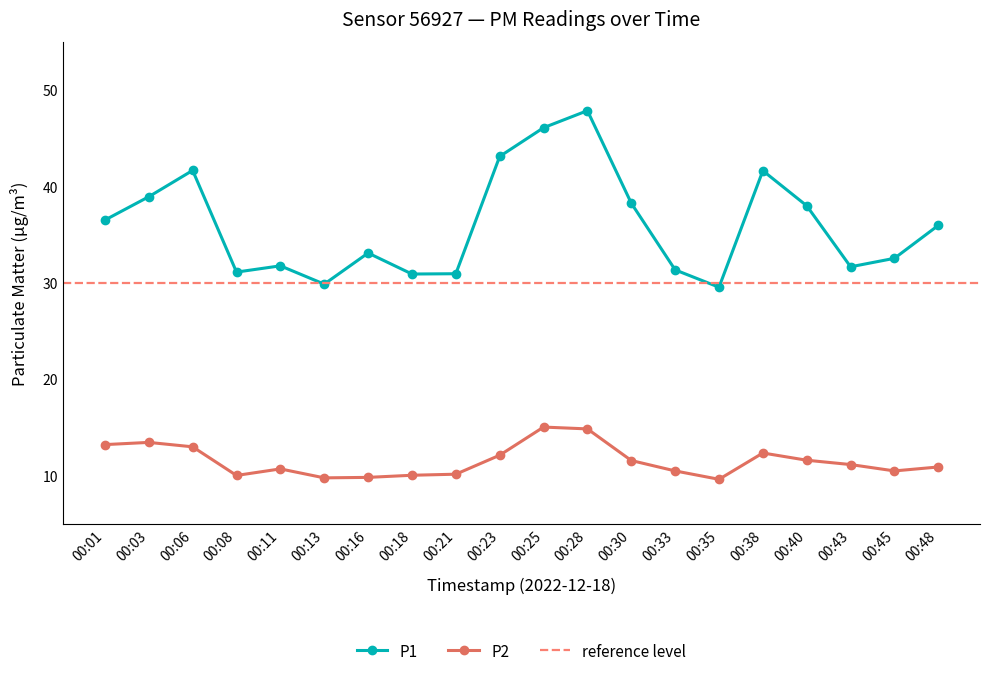

Reading left to right, what are all the values shown in this chart?

P1: 00:01=36.5	00:03=39.0	00:06=41.7	00:08=31.1	00:11=31.8	00:13=29.9	00:16=33.1	00:18=30.9	00:21=31.0	00:23=43.1	00:25=46.1	00:28=47.9	00:30=38.3	00:33=31.4	00:35=29.6	00:38=41.7	00:40=38.0	00:43=31.7	00:45=32.6	00:48=36.0
P2: 00:01=13.2	00:03=13.5	00:06=13.0	00:08=10.1	00:11=10.7	00:13=9.8	00:16=9.8	00:18=10.1	00:21=10.2	00:23=12.2	00:25=15.1	00:28=14.9	00:30=11.6	00:33=10.5	00:35=9.7	00:38=12.4	00:40=11.6	00:43=11.2	00:45=10.5	00:48=10.9